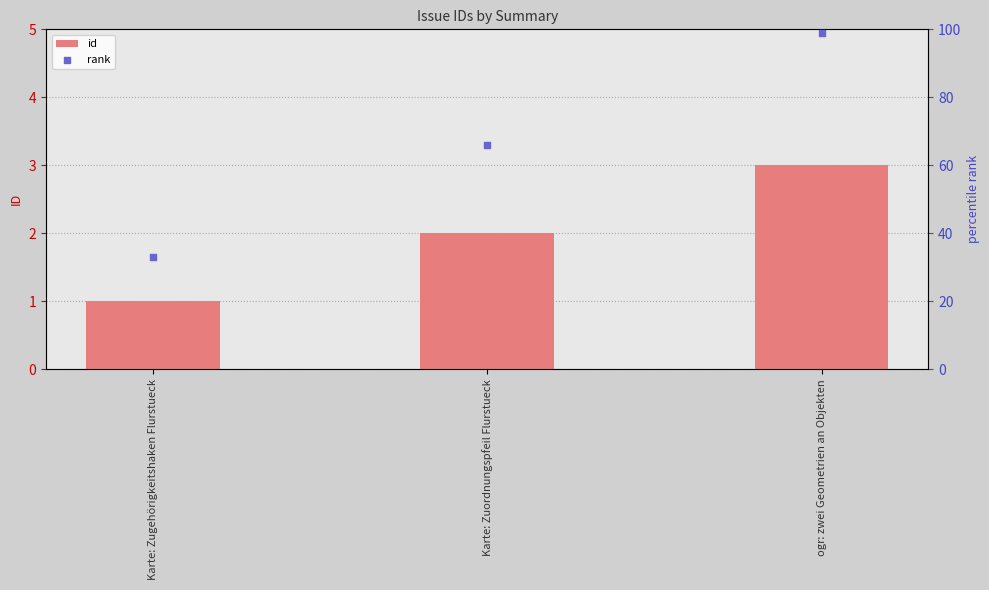

What are all the series names shown in the legend?

id, rank